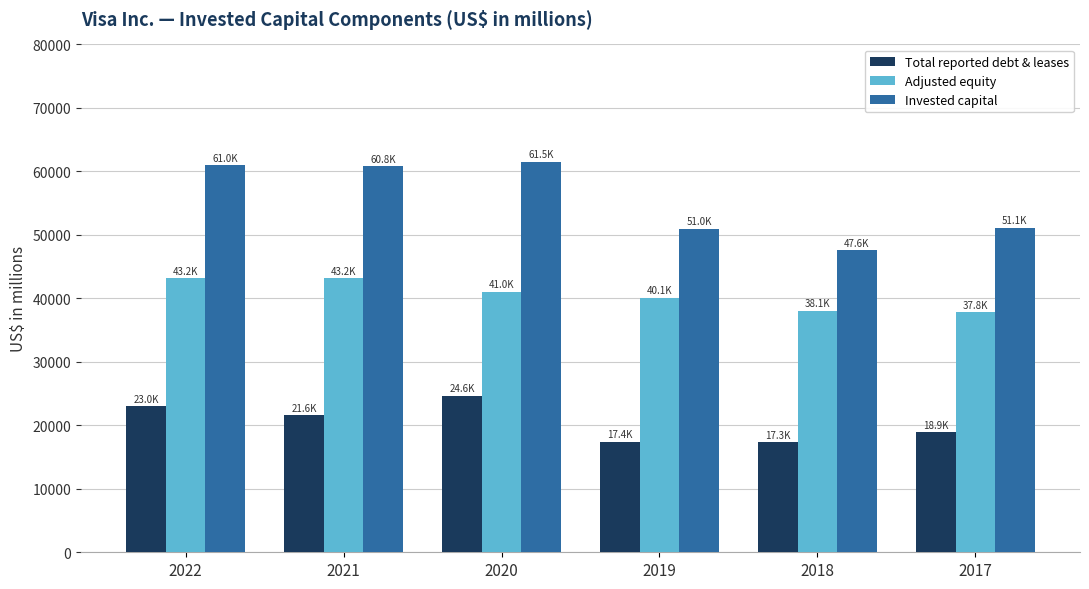

Between 2020 and 2019, which series saw the biggest shift?

Invested capital